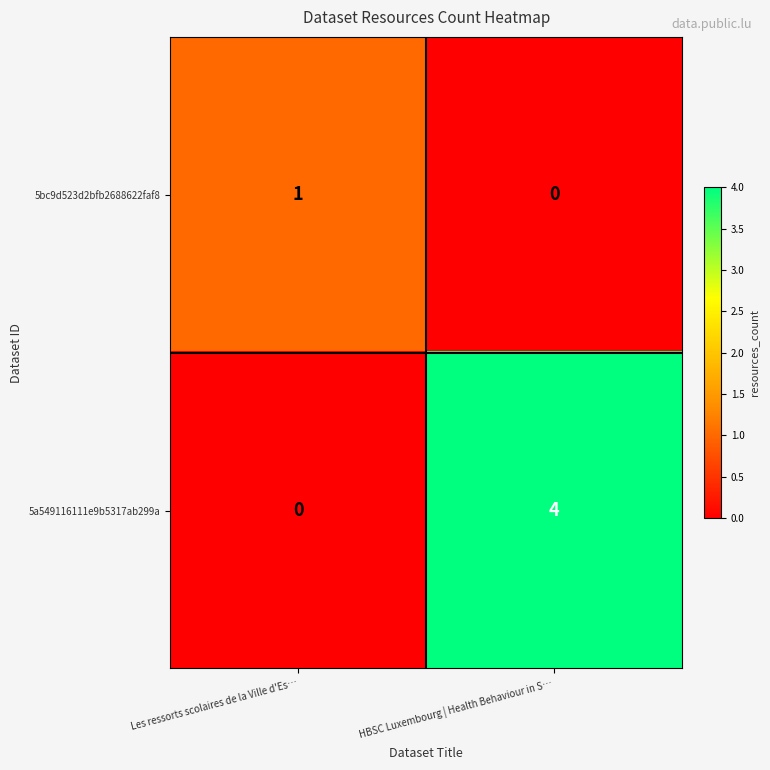

At which label does 5bc9d523d2bfb2688622faf8 reach its minimum?

HBSC Luxembourg | Health Behaviour in S…